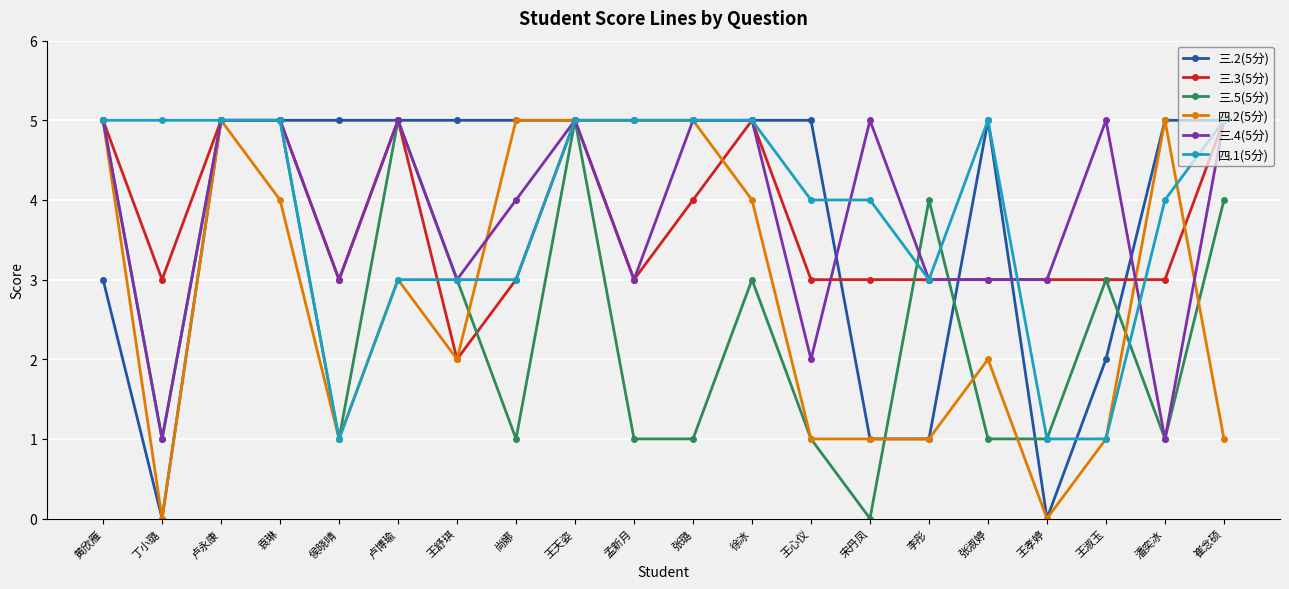

Reading left to right, transcribe all the data shown in this chart.

三.2(5分): 黄欣雁=3	丁小璐=0	卢永康=5	袁琳=5	侯晓晴=5	卢博瑜=5	王舒琪=5	尚娜=5	王天姿=5	孟新月=5	张璐=5	徐冰=5	王心仪=5	宋丹凤=1	李彤=1	张淑婷=5	王孝婷=0	王淑玉=2	潘奕冰=5	崔念硕=5
三.3(5分): 黄欣雁=5	丁小璐=3	卢永康=5	袁琳=5	侯晓晴=3	卢博瑜=5	王舒琪=2	尚娜=3	王天姿=5	孟新月=3	张璐=4	徐冰=5	王心仪=3	宋丹凤=3	李彤=3	张淑婷=3	王孝婷=3	王淑玉=3	潘奕冰=3	崔念硕=5
三.5(5分): 黄欣雁=5	丁小璐=1	卢永康=5	袁琳=5	侯晓晴=1	卢博瑜=5	王舒琪=3	尚娜=1	王天姿=5	孟新月=1	张璐=1	徐冰=3	王心仪=1	宋丹凤=0	李彤=4	张淑婷=1	王孝婷=1	王淑玉=3	潘奕冰=1	崔念硕=4
四.2(5分): 黄欣雁=5	丁小璐=0	卢永康=5	袁琳=4	侯晓晴=1	卢博瑜=3	王舒琪=2	尚娜=5	王天姿=5	孟新月=5	张璐=5	徐冰=4	王心仪=1	宋丹凤=1	李彤=1	张淑婷=2	王孝婷=0	王淑玉=1	潘奕冰=5	崔念硕=1
三.4(5分): 黄欣雁=5	丁小璐=1	卢永康=5	袁琳=5	侯晓晴=3	卢博瑜=5	王舒琪=3	尚娜=4	王天姿=5	孟新月=3	张璐=5	徐冰=5	王心仪=2	宋丹凤=5	李彤=3	张淑婷=3	王孝婷=3	王淑玉=5	潘奕冰=1	崔念硕=5
四.1(5分): 黄欣雁=5	丁小璐=5	卢永康=5	袁琳=5	侯晓晴=1	卢博瑜=3	王舒琪=3	尚娜=3	王天姿=5	孟新月=5	张璐=5	徐冰=5	王心仪=4	宋丹凤=4	李彤=3	张淑婷=5	王孝婷=1	王淑玉=1	潘奕冰=4	崔念硕=5